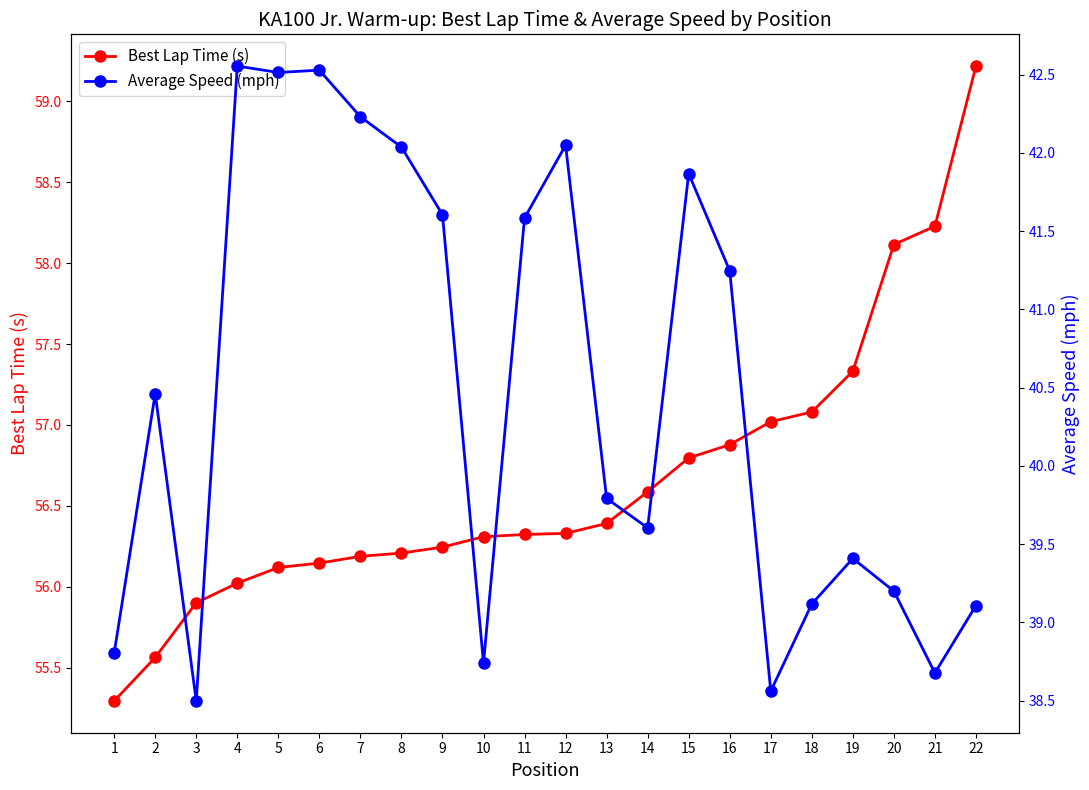

The Average Speed (mph) series shows 40.5 at 2. True or false?

True